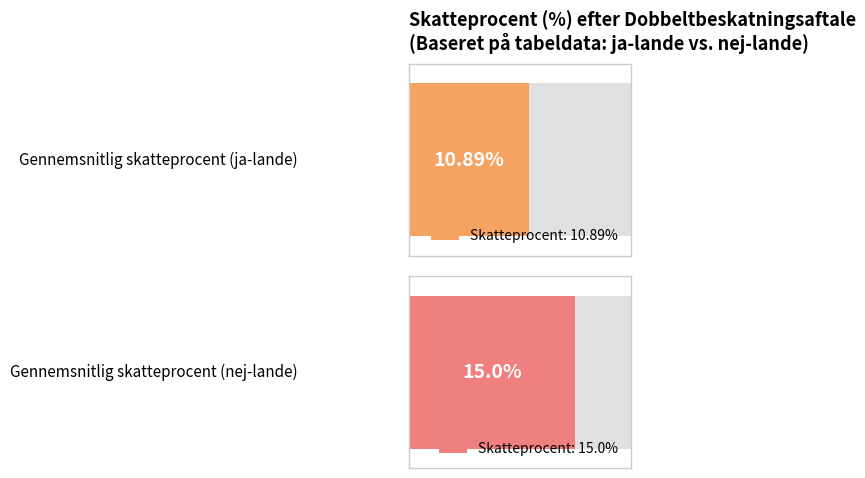

The ja series shows 17 at Algeriet. True or false?

False